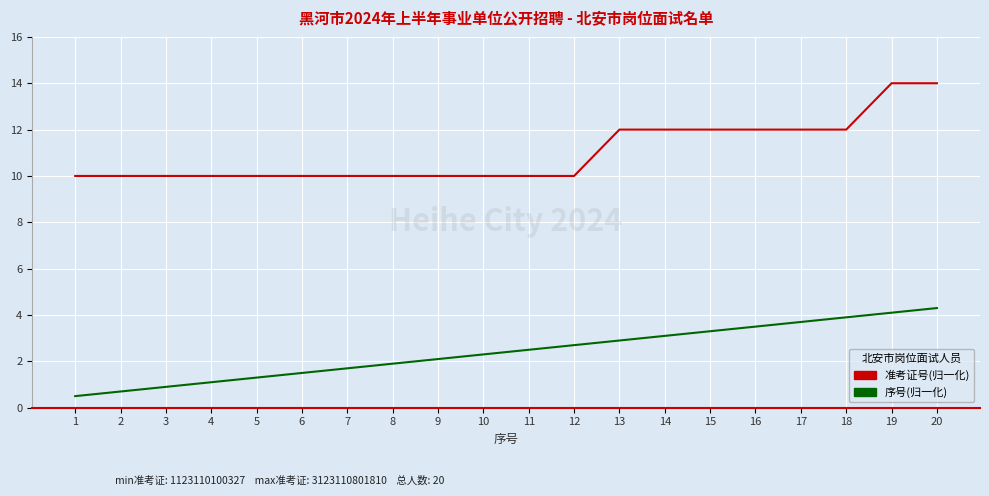

Reading left to right, transcribe all the data shown in this chart.

准考证号(归一化): 1=10.0	2=10.0	3=10.0	4=10.0	5=10.0	6=10.0	7=10.0	8=10.0	9=10.0	10=10.0	11=10.0	12=10.0	13=12.0	14=12.0	15=12.0	16=12.0	17=12.0	18=12.0	19=14.0	20=14.0
序号(归一化): 1=0.5	2=0.7	3=0.9	4=1.1	5=1.3	6=1.5	7=1.7	8=1.9	9=2.1	10=2.3	11=2.5	12=2.7	13=2.9	14=3.1	15=3.3	16=3.5	17=3.7	18=3.9	19=4.1	20=4.3